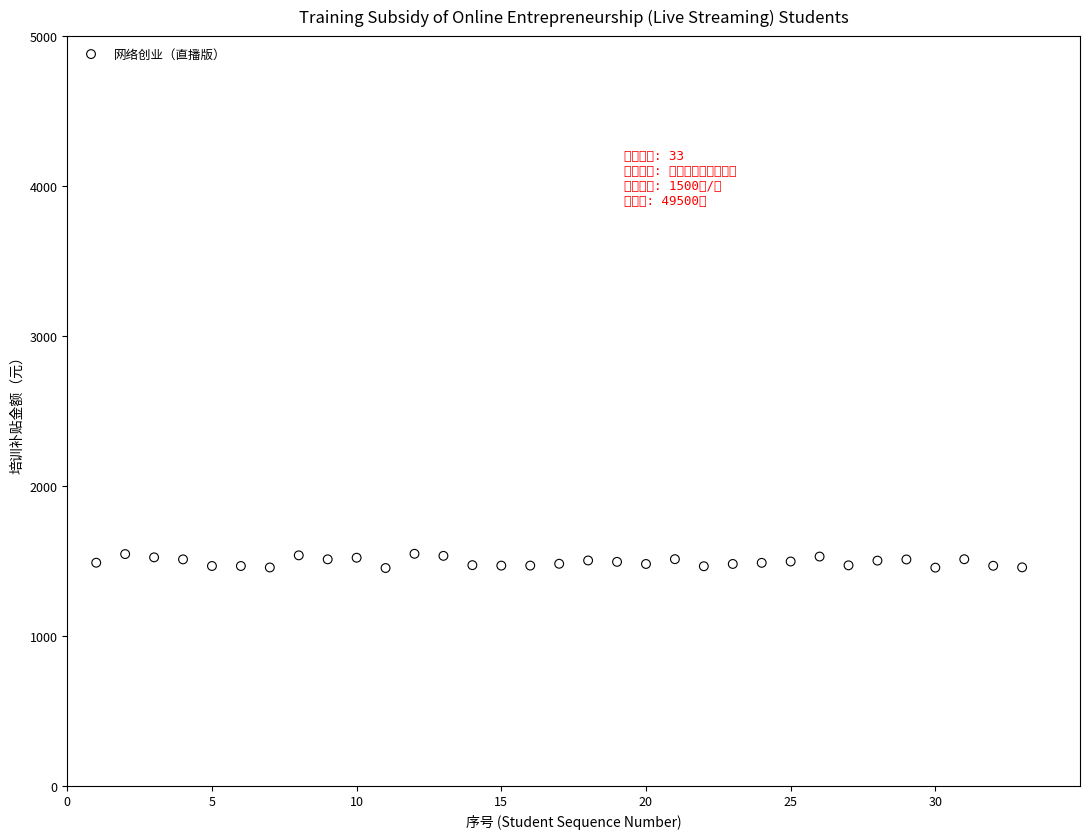

What is the range of X values (max minus min)?

32.0